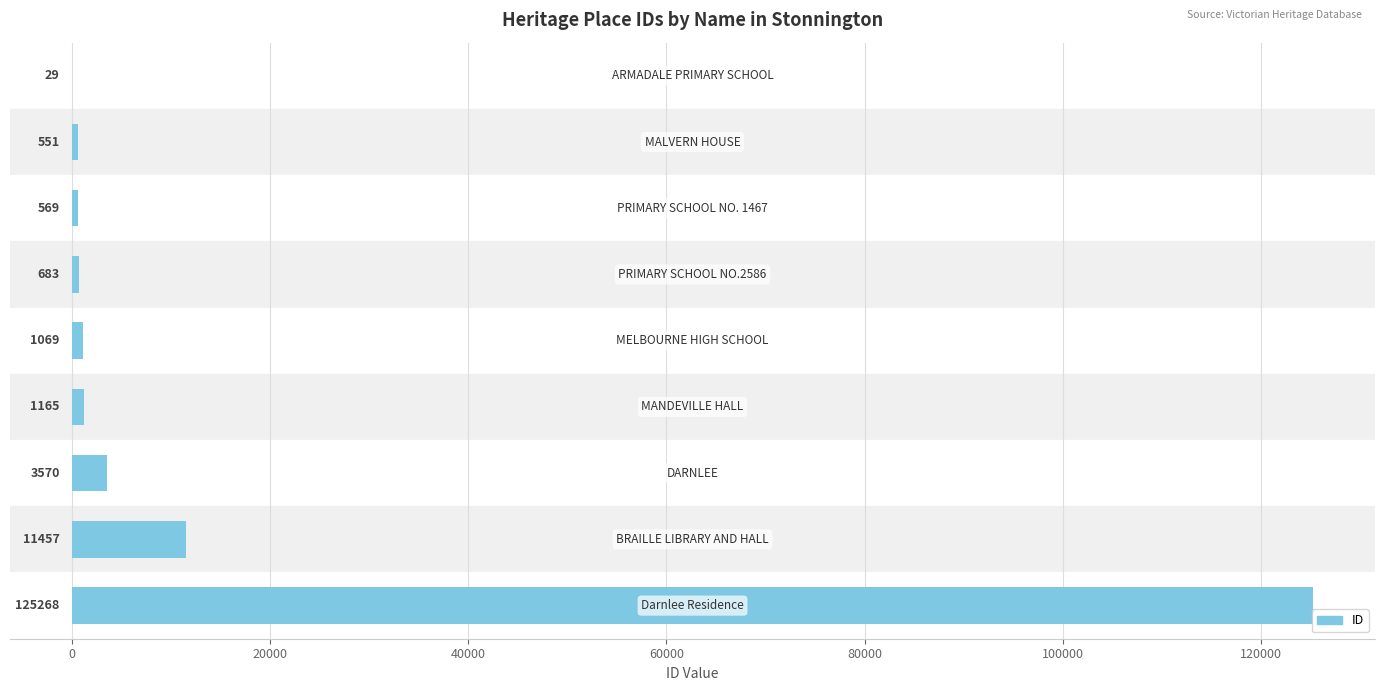

Count the number of categories in the chart.

9